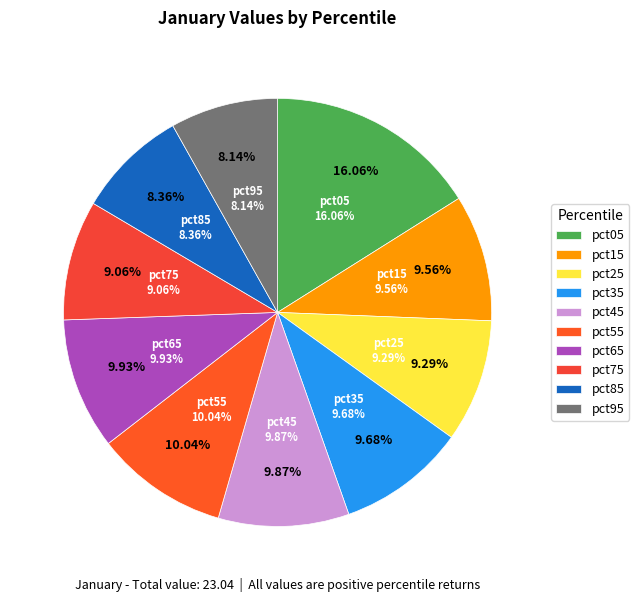

Does pct75 represent more than half of the total?

No